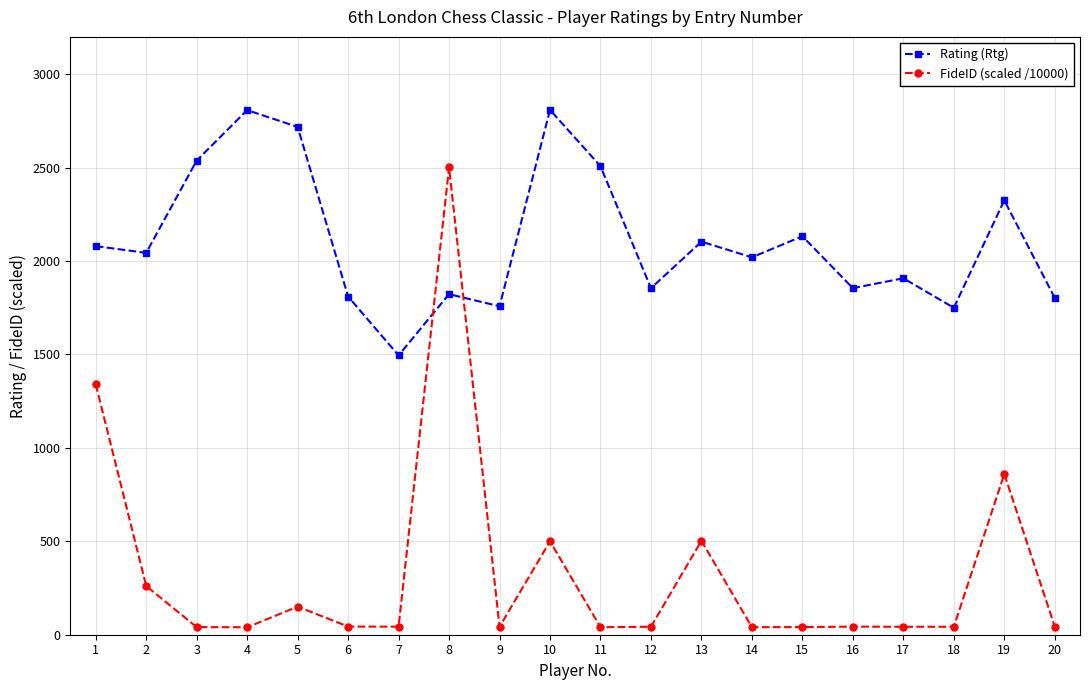

What are all the series names shown in the legend?

Rating (Rtg), FideID (scaled /10000)